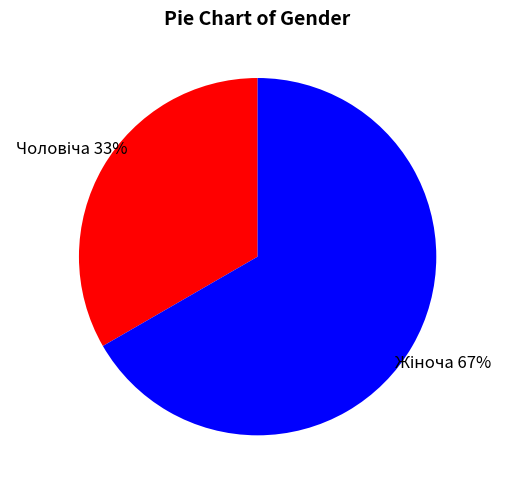

To the nearest percent, what is the average slice percentage?

50%